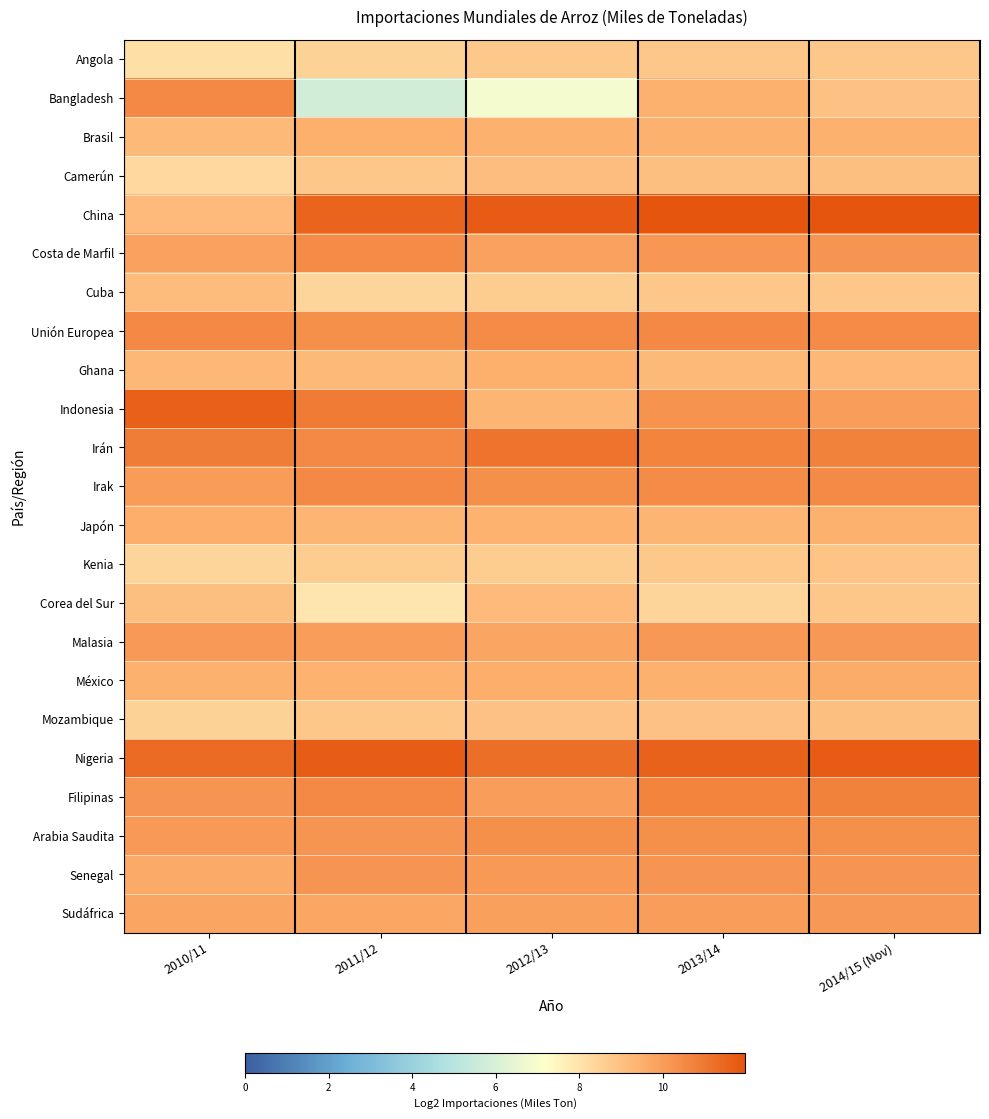

Between 2012/13 and 2014/15 (Nov), which series saw the biggest shift?

Bangladesh